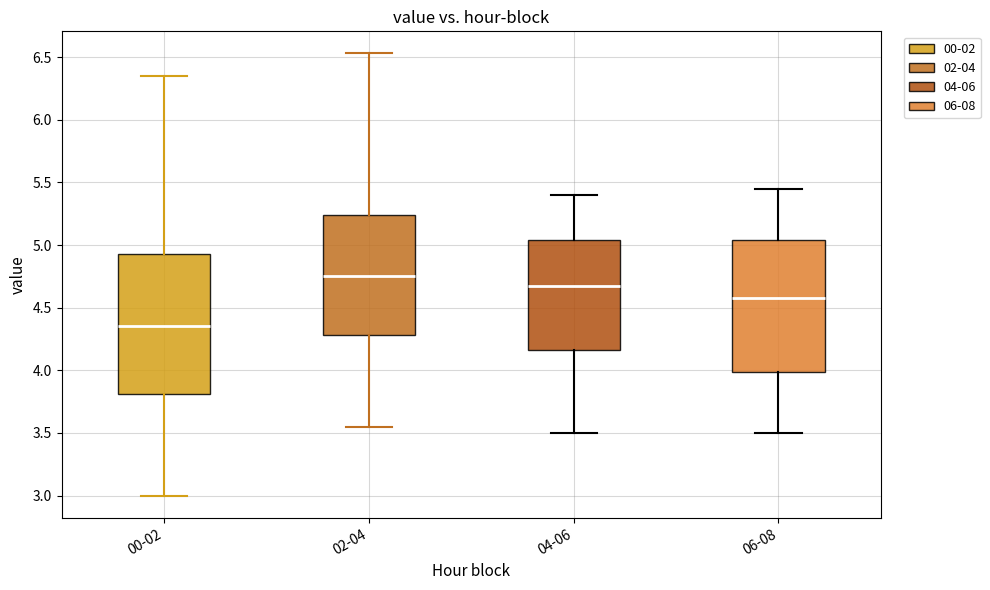

Comparing the boxes themselves (not the whiskers), which one is the tallest?

00-02